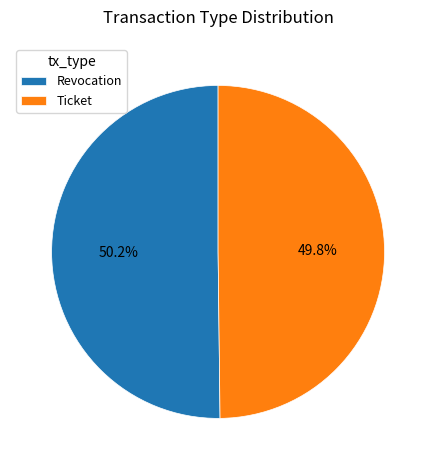

Count the number of slices in the pie.

2